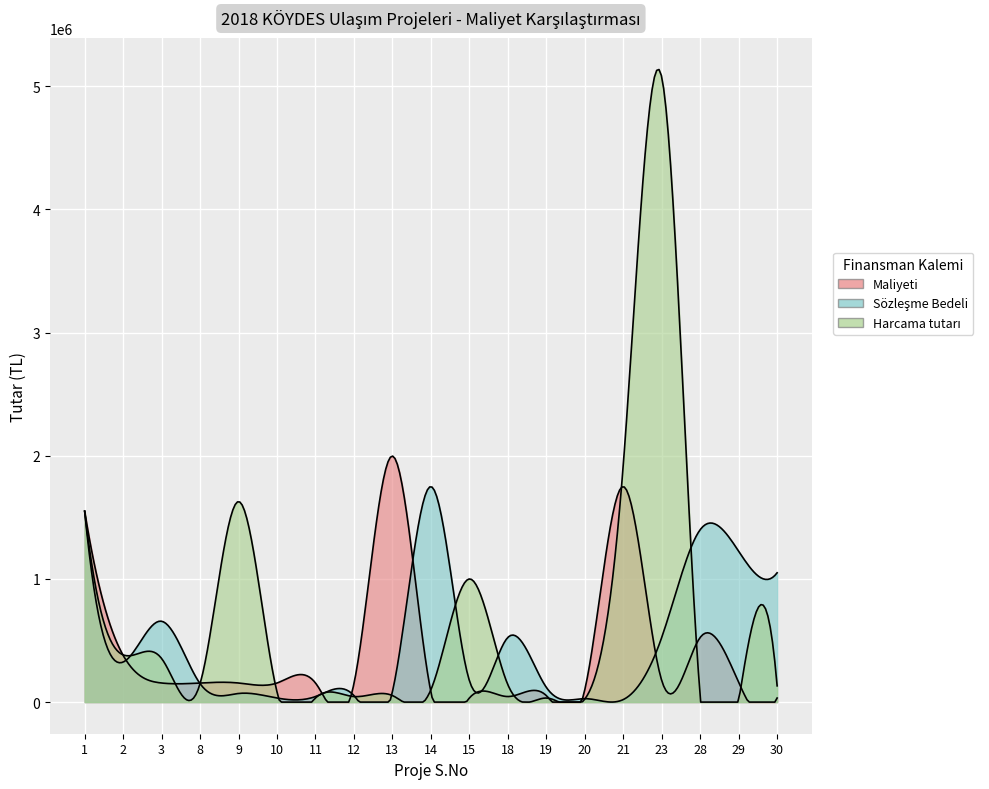

Which series ends up on top after the final intersection of Maliyeti and Sözleşme Bedeli?

Sözleşme Bedeli